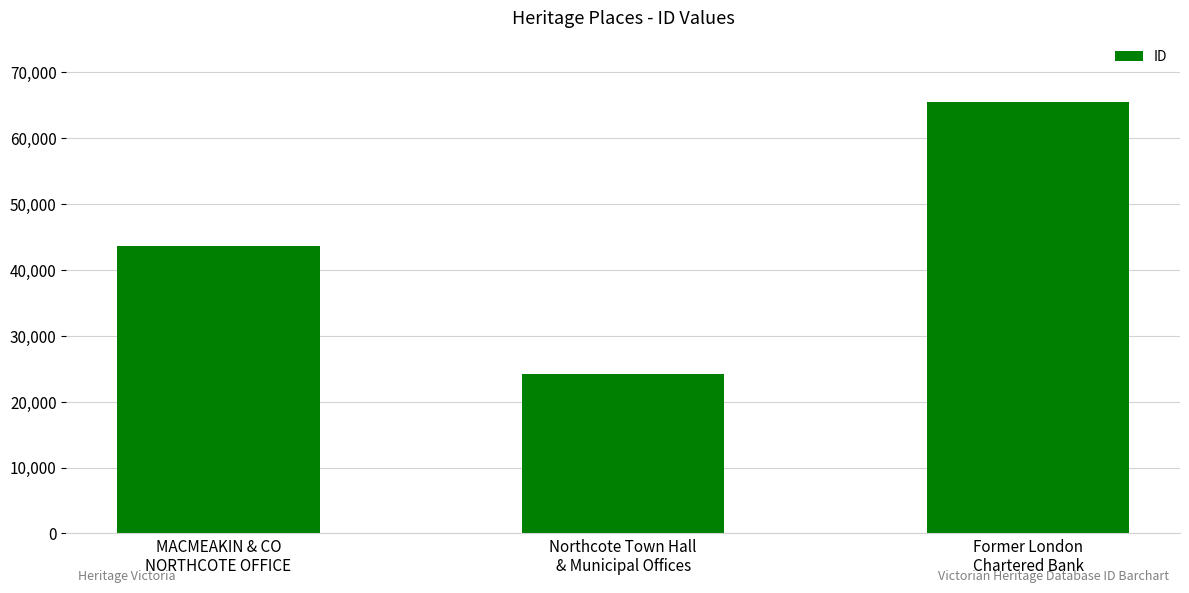

Count the number of data series in this chart.

1